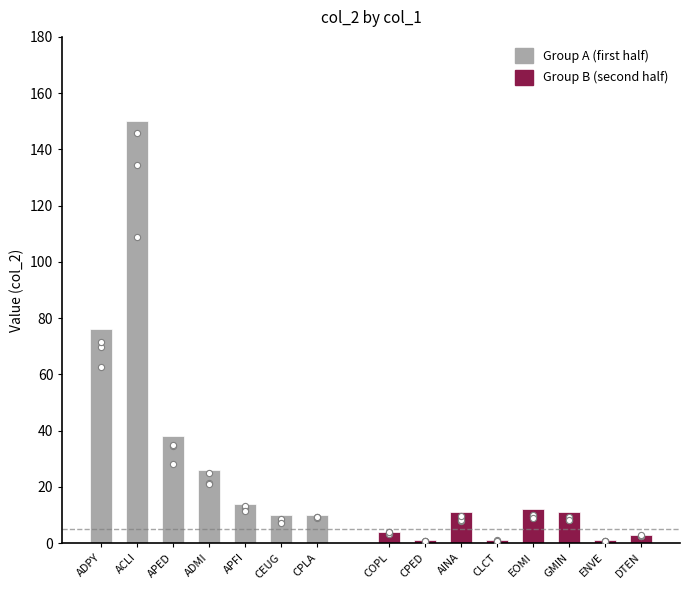

What is the ratio of the value at APFI to the value at COPL?

3.5